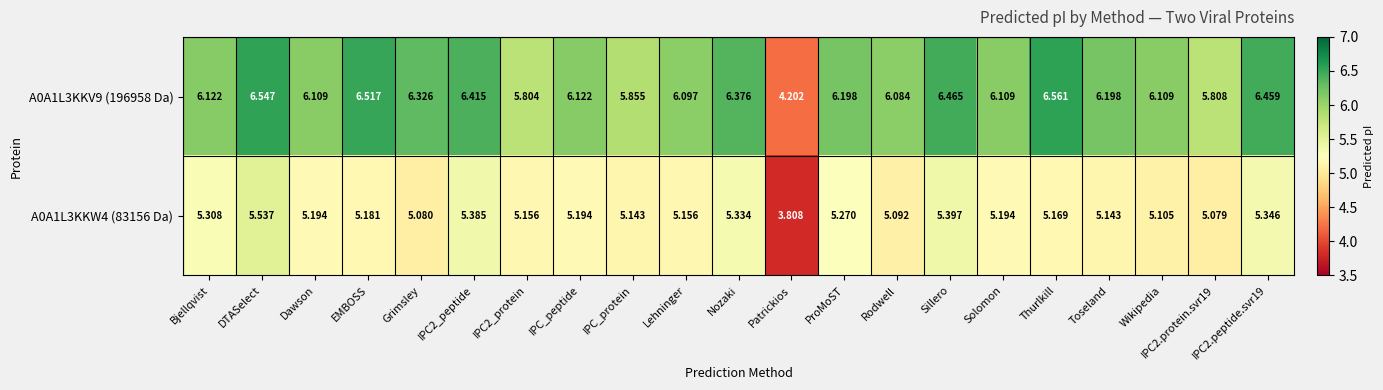

What is the spread (max minus min) of values at Wikipedia?

1.0